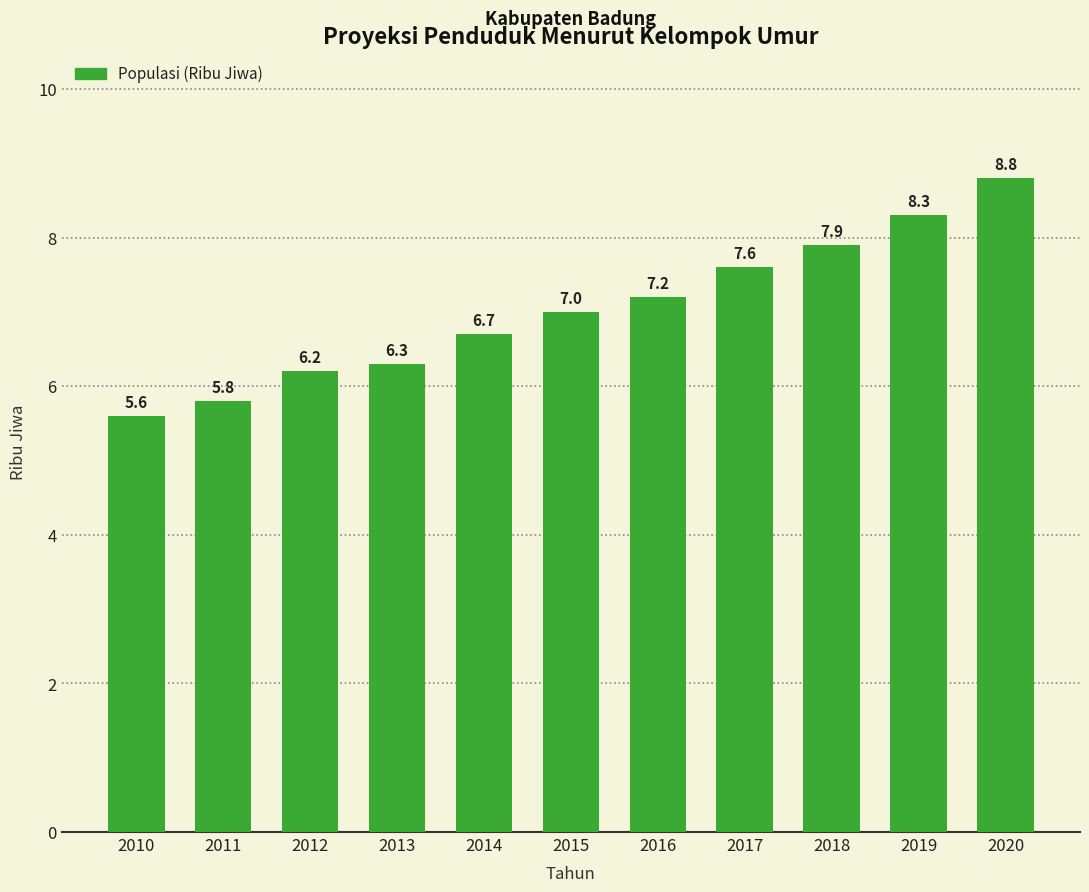

Rank the categories by value from lowest to highest.

2010, 2011, 2012, 2013, 2014, 2015, 2016, 2017, 2018, 2019, 2020